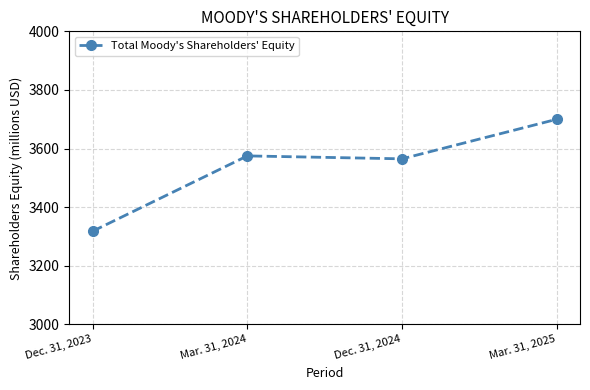

What is the label of the 3rd point from the right?

Mar. 31, 2024